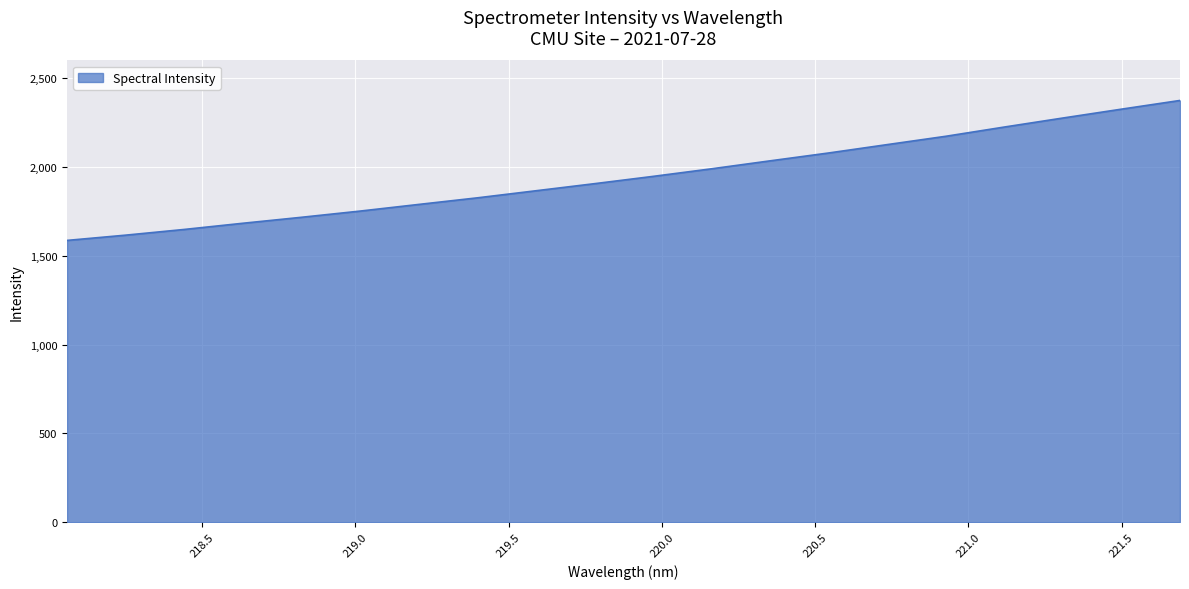

What is the difference between the maximum and minimum values?

788.2